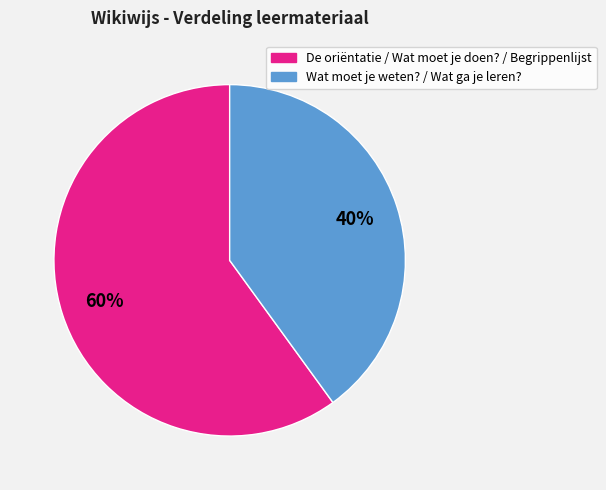

Does any single category account for the majority?

Yes